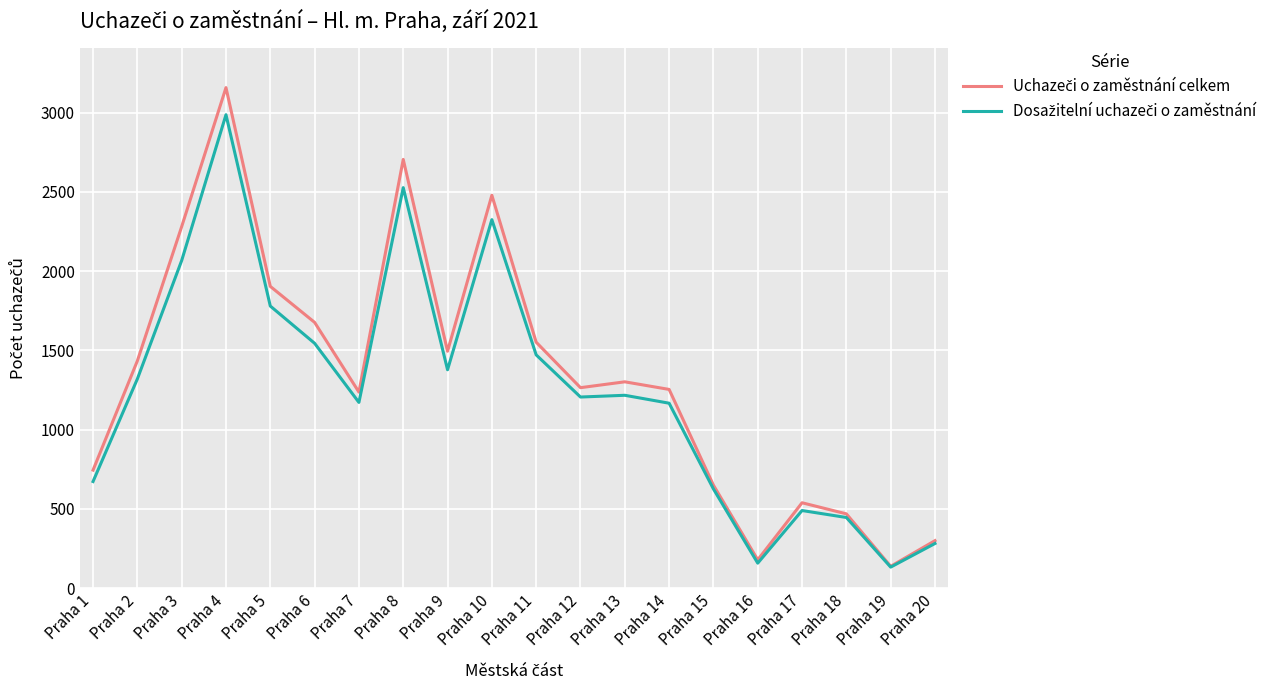

At which category does the chart reach its peak across all series?

Praha 4